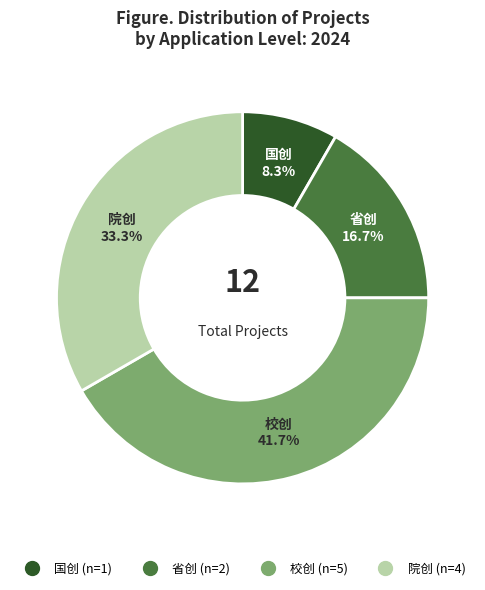

Is there a majority slice in this chart?

No